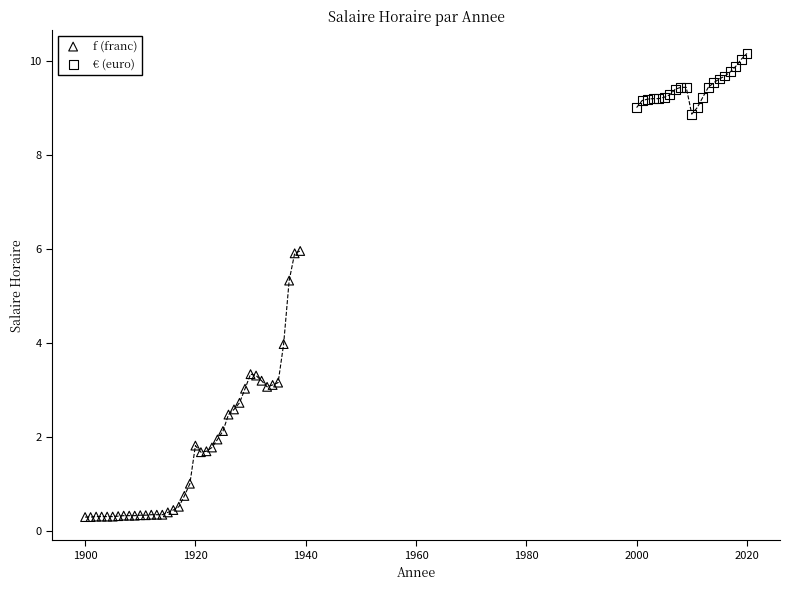

Which series has the largest Y range (max minus min)?

f (franc)